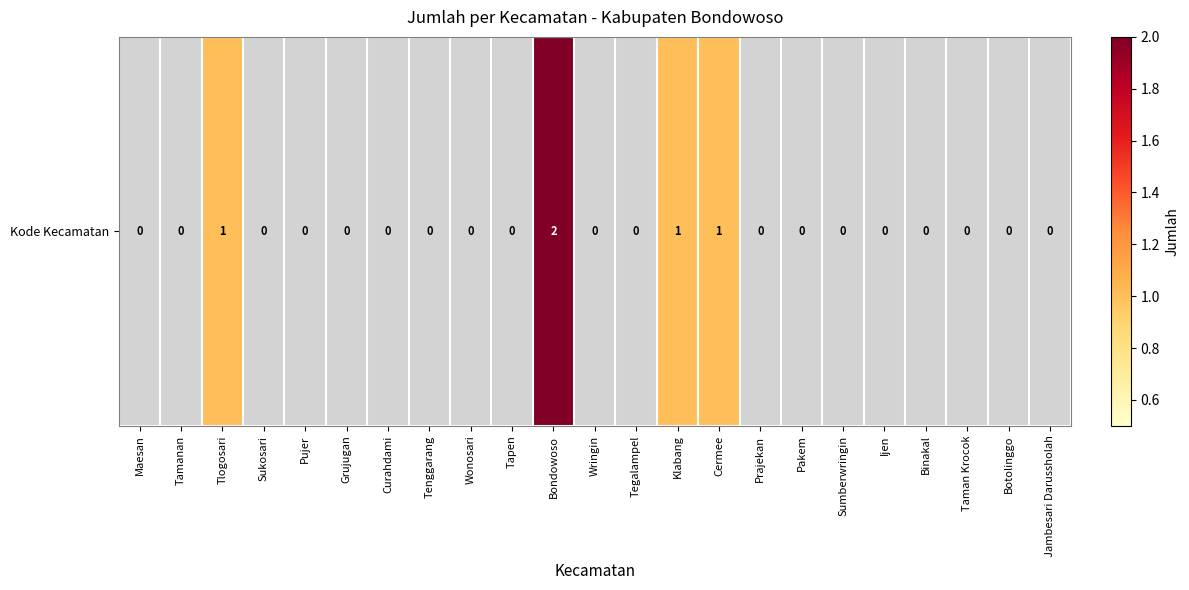

Which category has the lowest value across all series?

Maesan